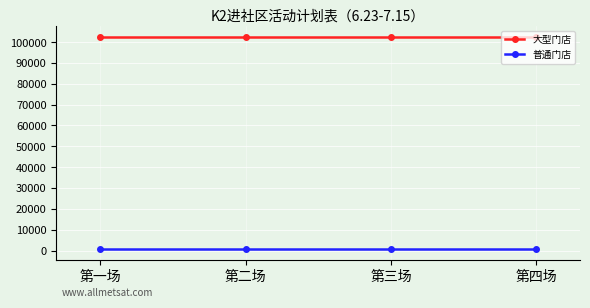

True or false: 大型门店 and 普通门店 cross at least once.

False